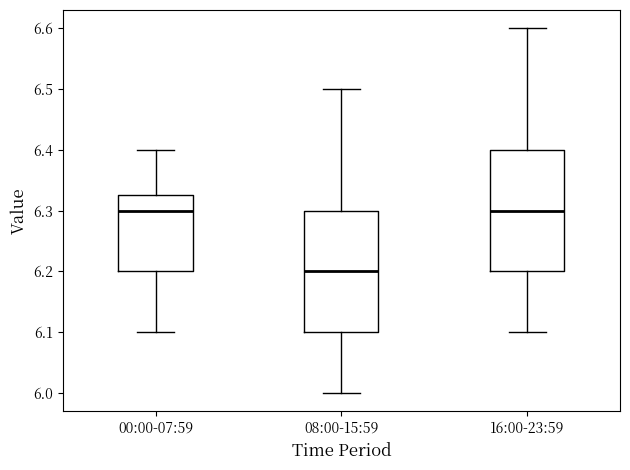

Reading left to right, transcribe this box plot: for each box, give where its median line is, the range the box spans, and where its two whiskers end, as read against the y-axis. The values are not printed on the chart, so give them approximately, as read against the axis.

00:00-07:59: median 6.30, box 6.20 to 6.33, whiskers 6.10 to 6.40
08:00-15:59: median 6.20, box 6.10 to 6.30, whiskers 6.00 to 6.50
16:00-23:59: median 6.30, box 6.20 to 6.40, whiskers 6.10 to 6.60